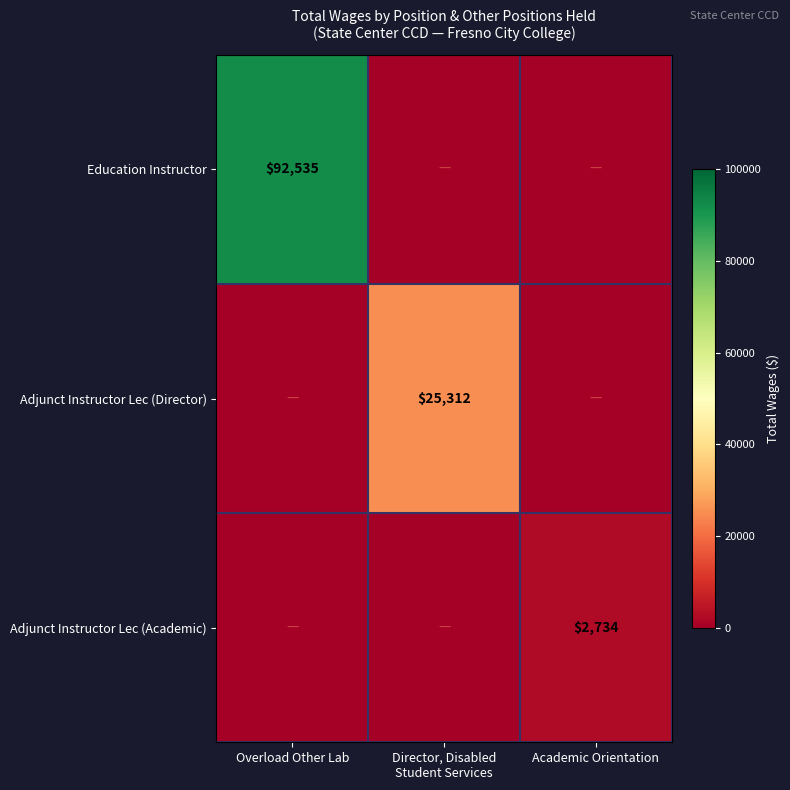

The Adjunct Instructor Lec (Academic) series shows 2734 at Academic Orientation. True or false?

True